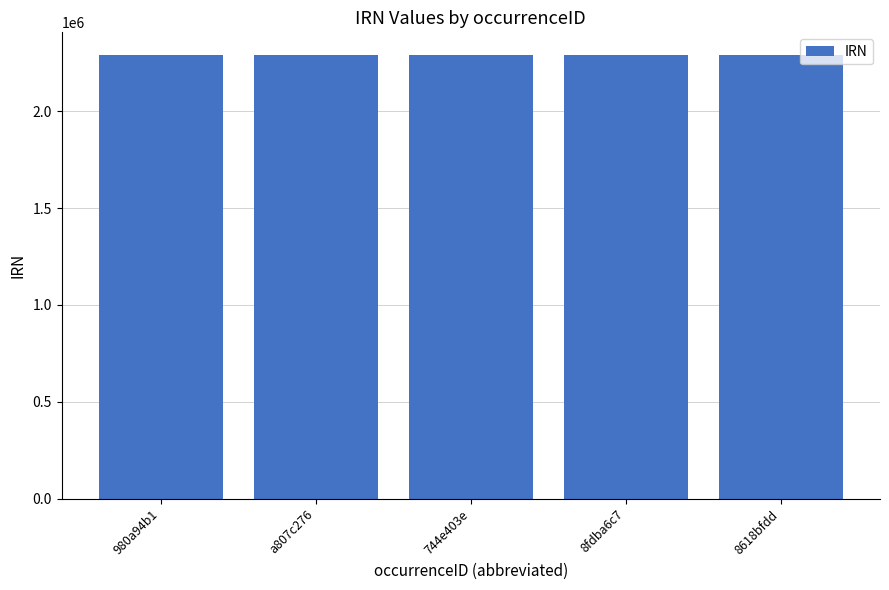

How many bars are there in total?

5